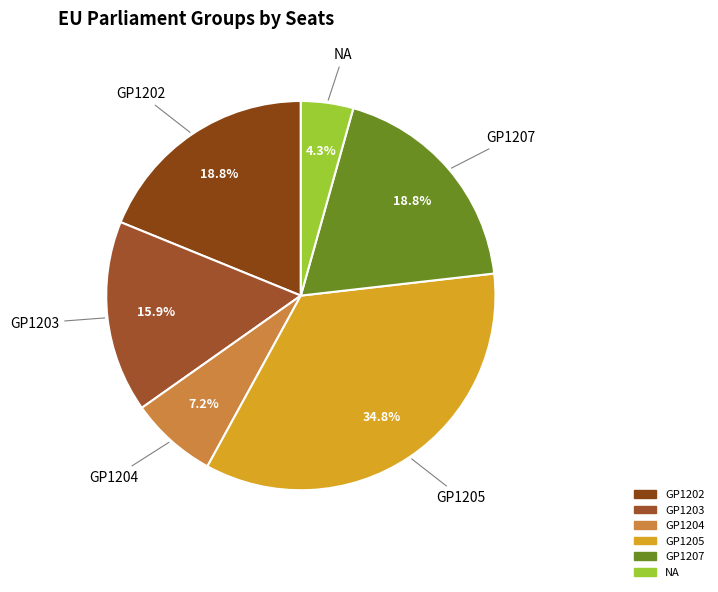

True or false: GP1205 accounts for 26% of the total.

False